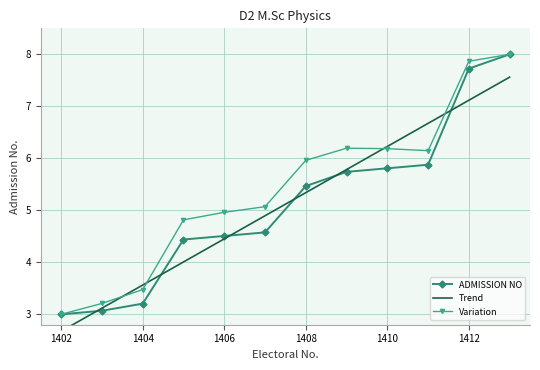

What is the lowest value of the ADMISSION NO series?

3.0